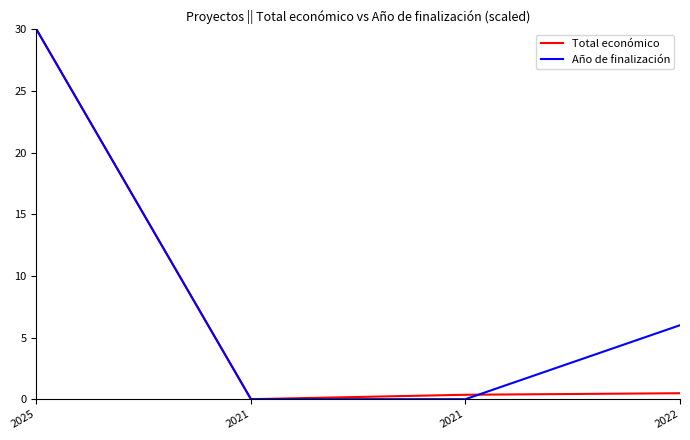

Rank the categories by Total económico value from lowest to highest.

2021, 2021, 2022, 2025